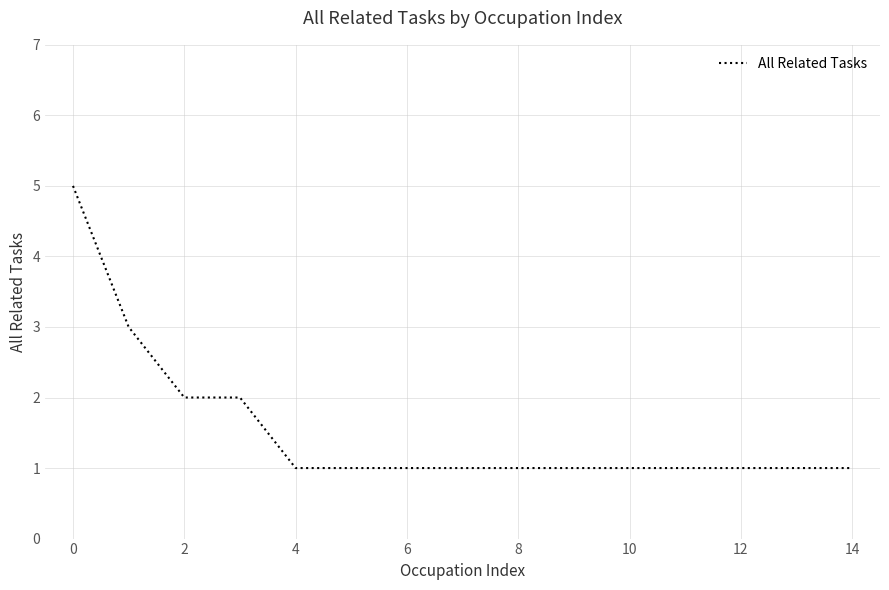

What is the difference between the maximum and minimum values?

4